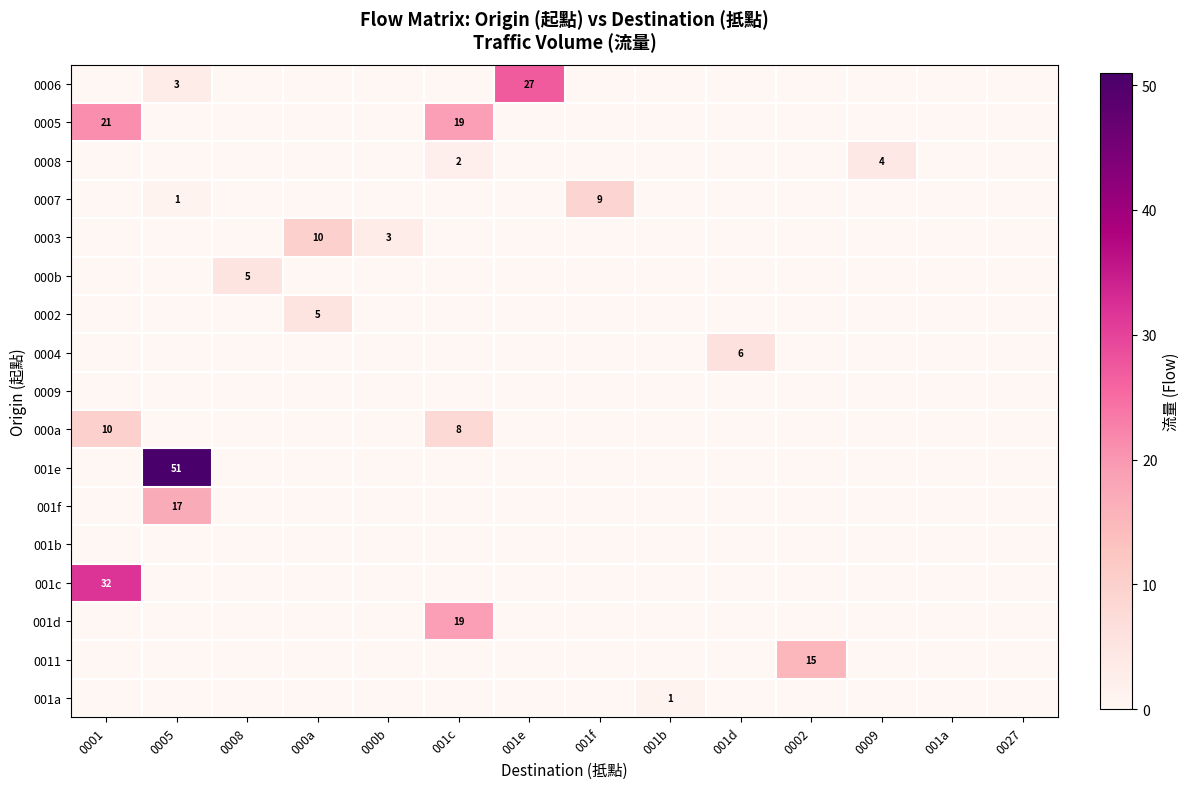

Is it true that 001f equals 12 at 001c?

False